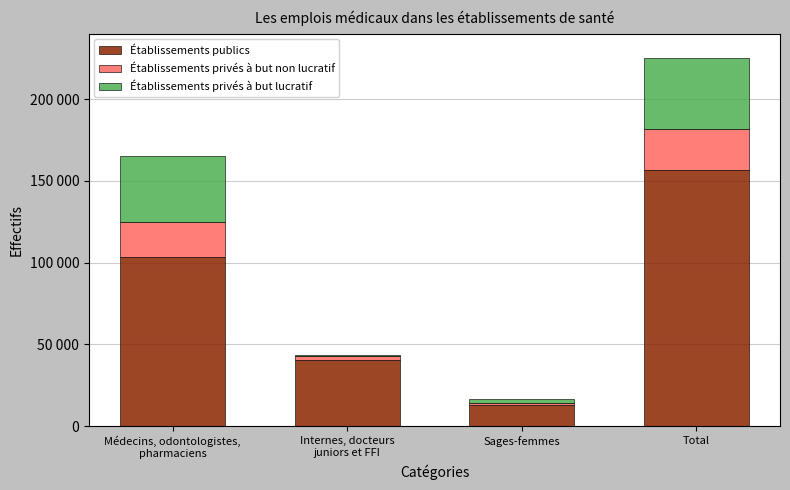

List the series in order of their peak value, lowest first.

Établissements privés à but non lucratif, Établissements privés à but lucratif, Établissements publics